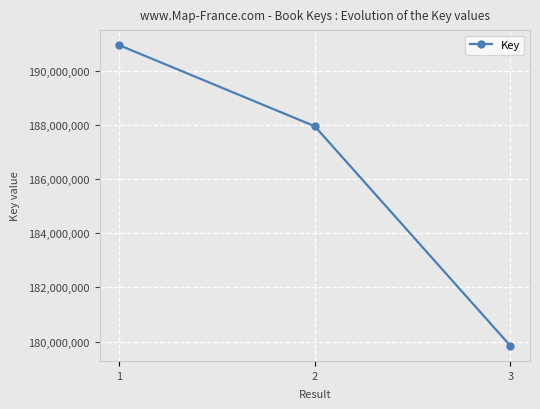

The chart shows a value of 190946621 at 1. True or false?

True